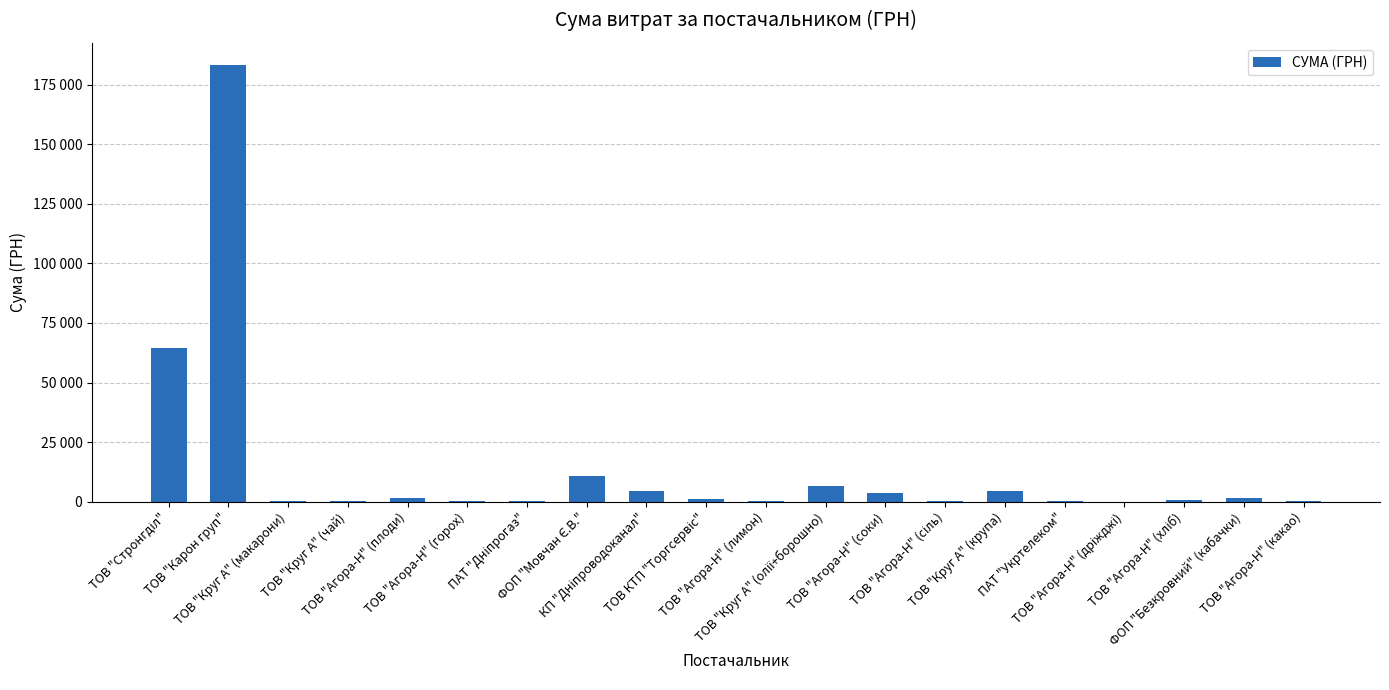

Reading right to left, what are all the values shown in this chart?

259.2	1411.5	767.4	22.5	464.0	4561.9	210.0	3726.6	6609.4	202.4	1100.7	4730.0	10854.2	179.0	297.0	1641.4	420.0	176.0	183316.5	64293.0